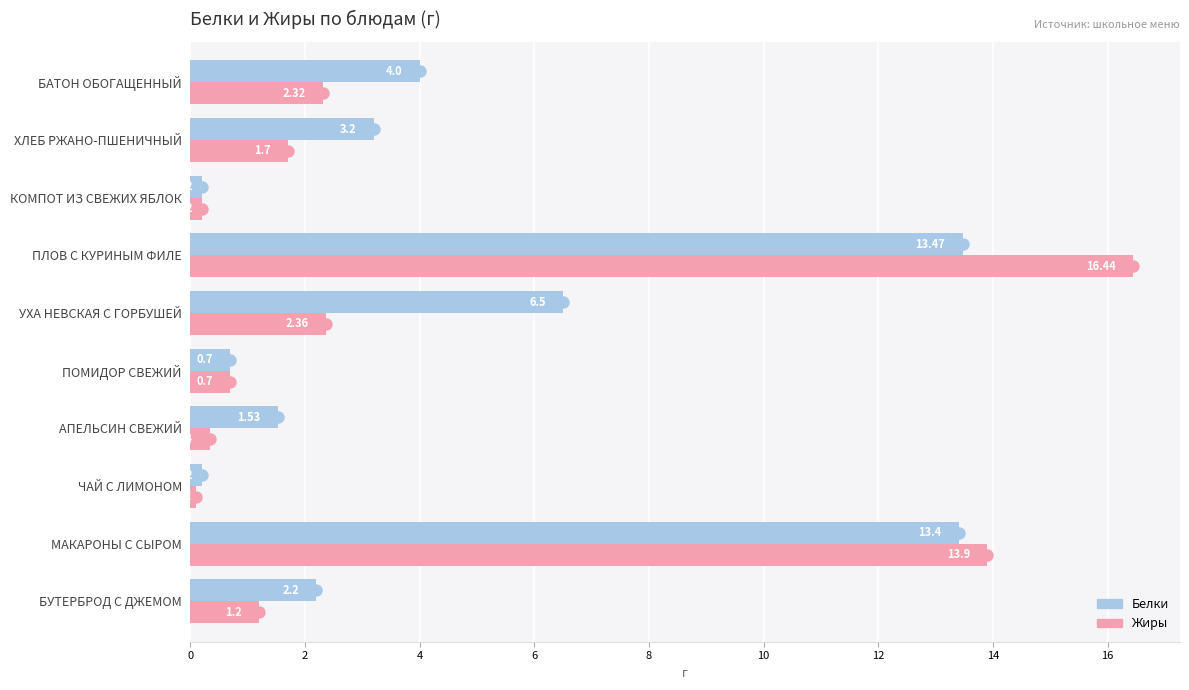

What are all the series names shown in the legend?

Белки, Жиры